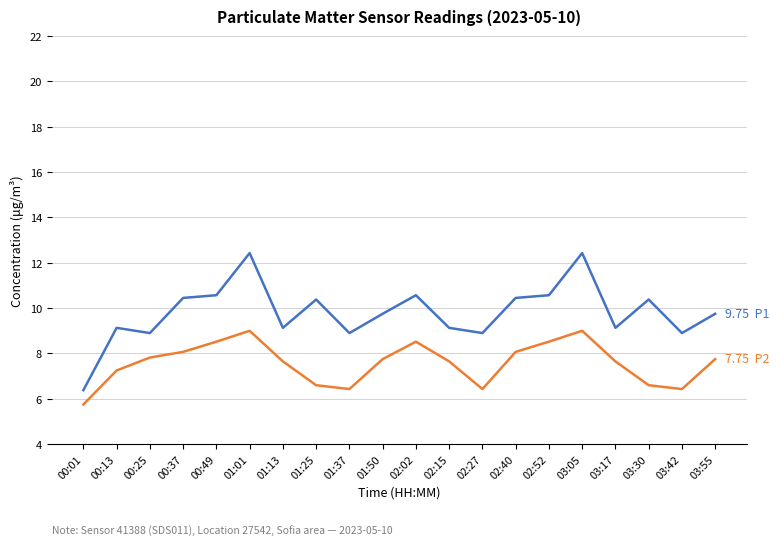

What is the difference between the highest and lowest values at 01:13?

1.5